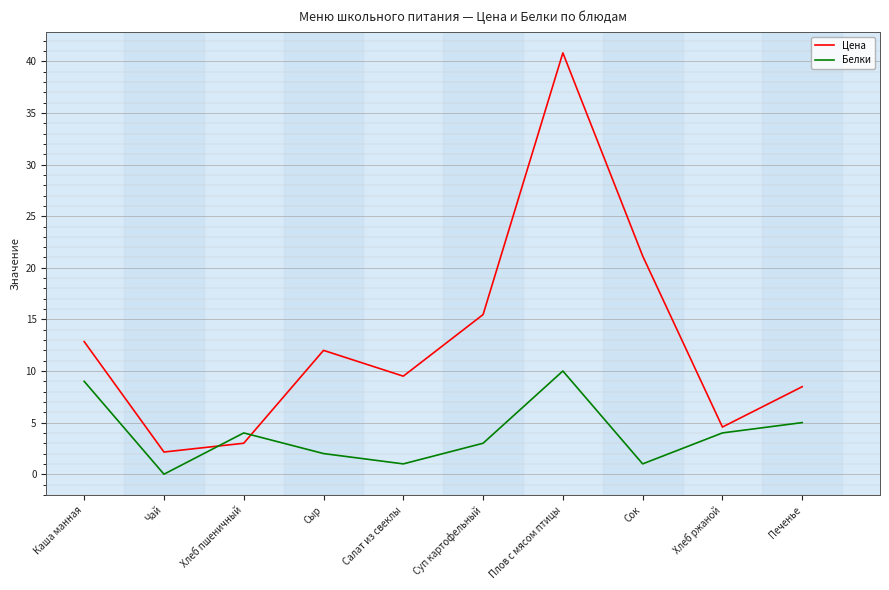

How many interior local peaks does the Цена series have?

2